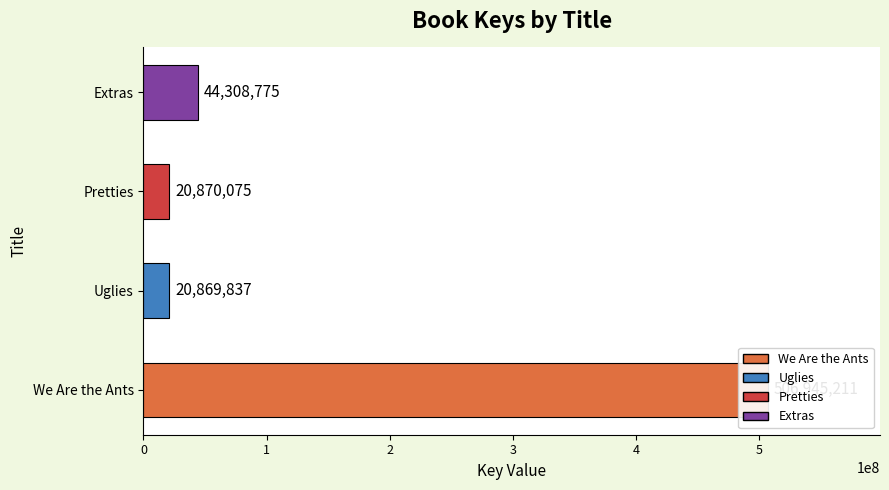

How many bars are there in total?

4